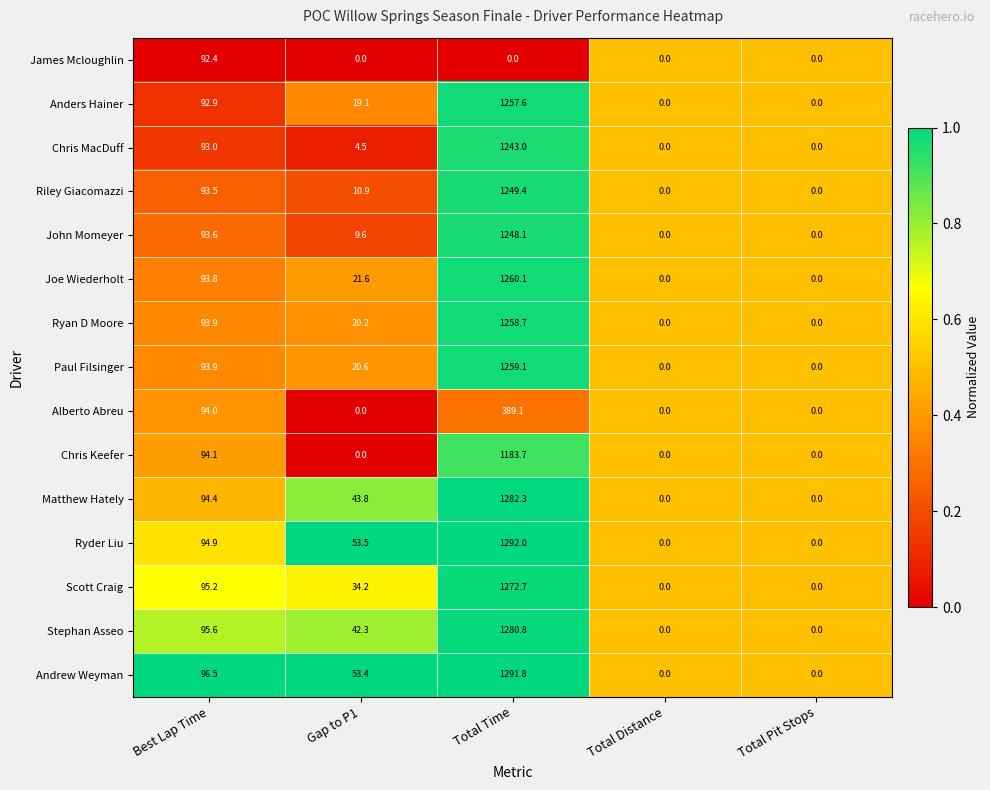

What is the maximum value shown in the chart?

1292.0